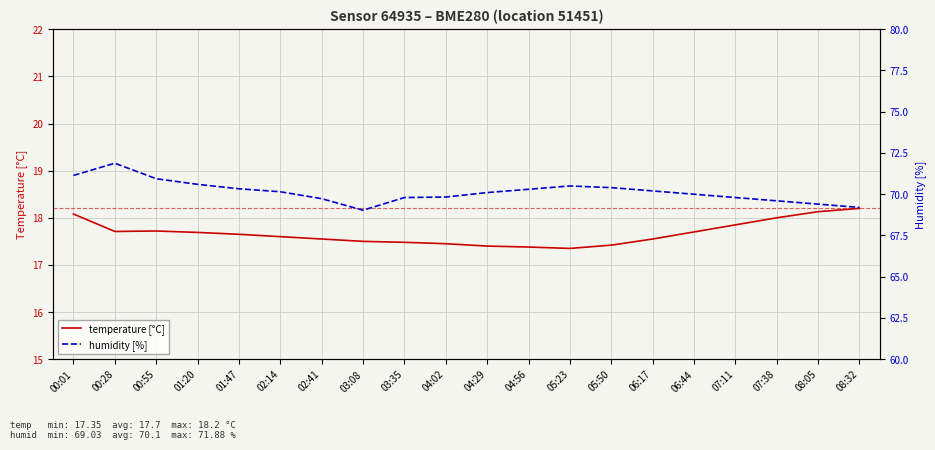

Rank the series at 05:23 from highest to lowest value.

humidity [%], temperature [°C]